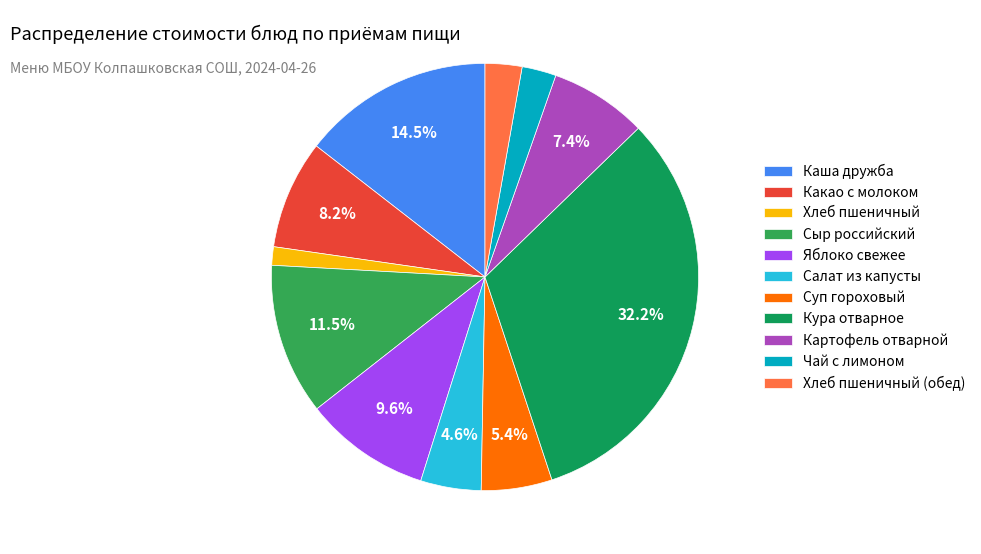

Which slice is the smallest?

Хлеб пшеничный